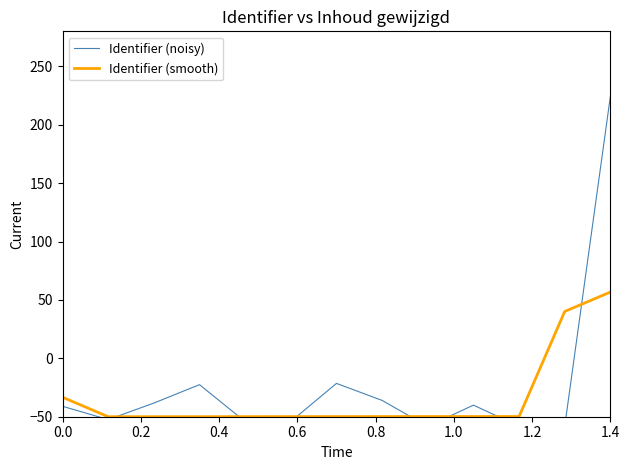

What is the value of the Identifier (noisy) point at the 3rd from the left?

-38.3